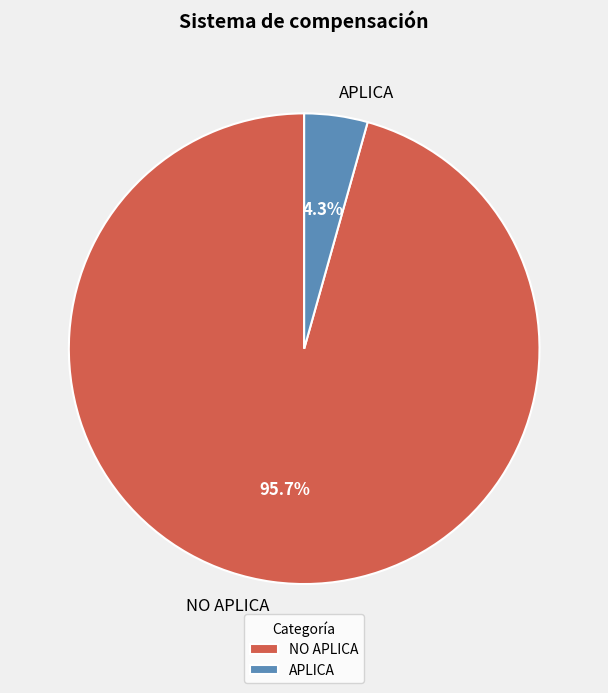

How many slices are in this pie chart?

2